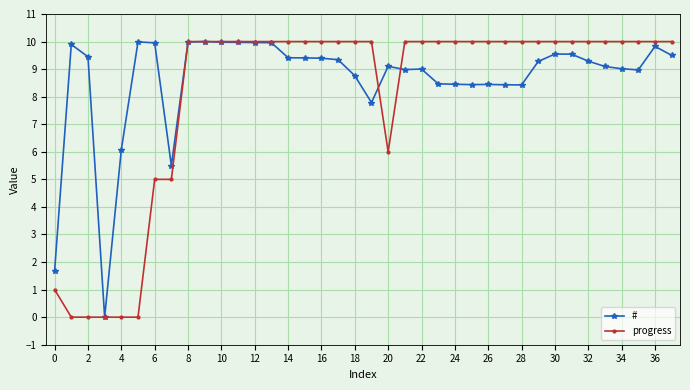

Reading left to right, what are all the values shown in this chart?

#: 1.7	9.9	9.4	0.0	6.1	10.0	10.0	5.5	10.0	10.0	10.0	10.0	10.0	10.0	9.4	9.4	9.4	9.3	8.8	7.8	9.1	9.0	9.0	8.5	8.4	8.4	8.4	8.4	8.4	9.3	9.5	9.5	9.3	9.1	9.0	9.0	9.8	9.5
progress: 1.0	0.0	0.0	0.0	0.0	0.0	5.0	5.0	10.0	10.0	10.0	10.0	10.0	10.0	10.0	10.0	10.0	10.0	10.0	10.0	6.0	10.0	10.0	10.0	10.0	10.0	10.0	10.0	10.0	10.0	10.0	10.0	10.0	10.0	10.0	10.0	10.0	10.0